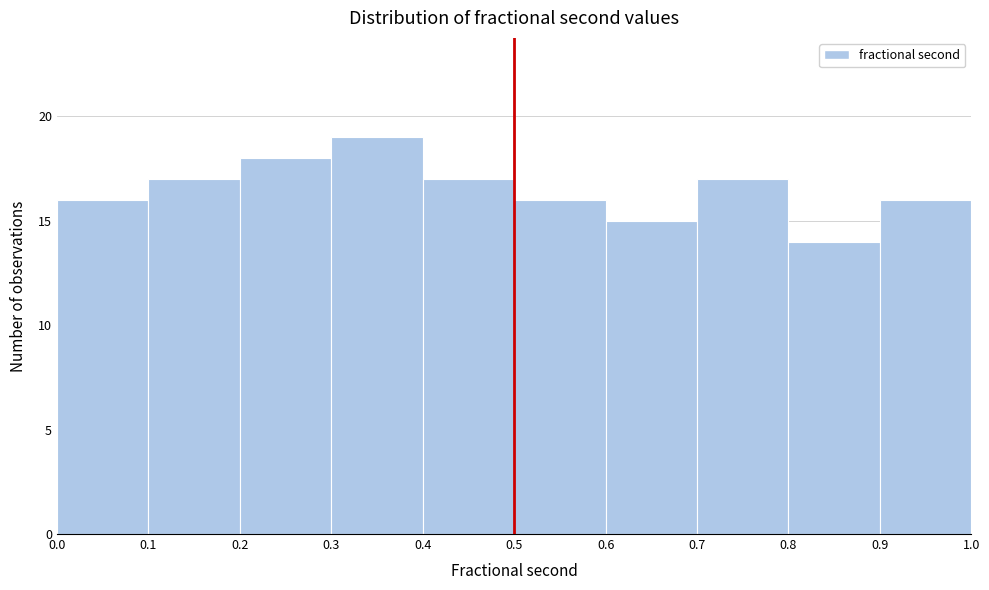

What is the height of the bar covering 0.1 to 0.2 on the x-axis? The values are not printed on the chart, so give them approximately, as read against the axis.

17